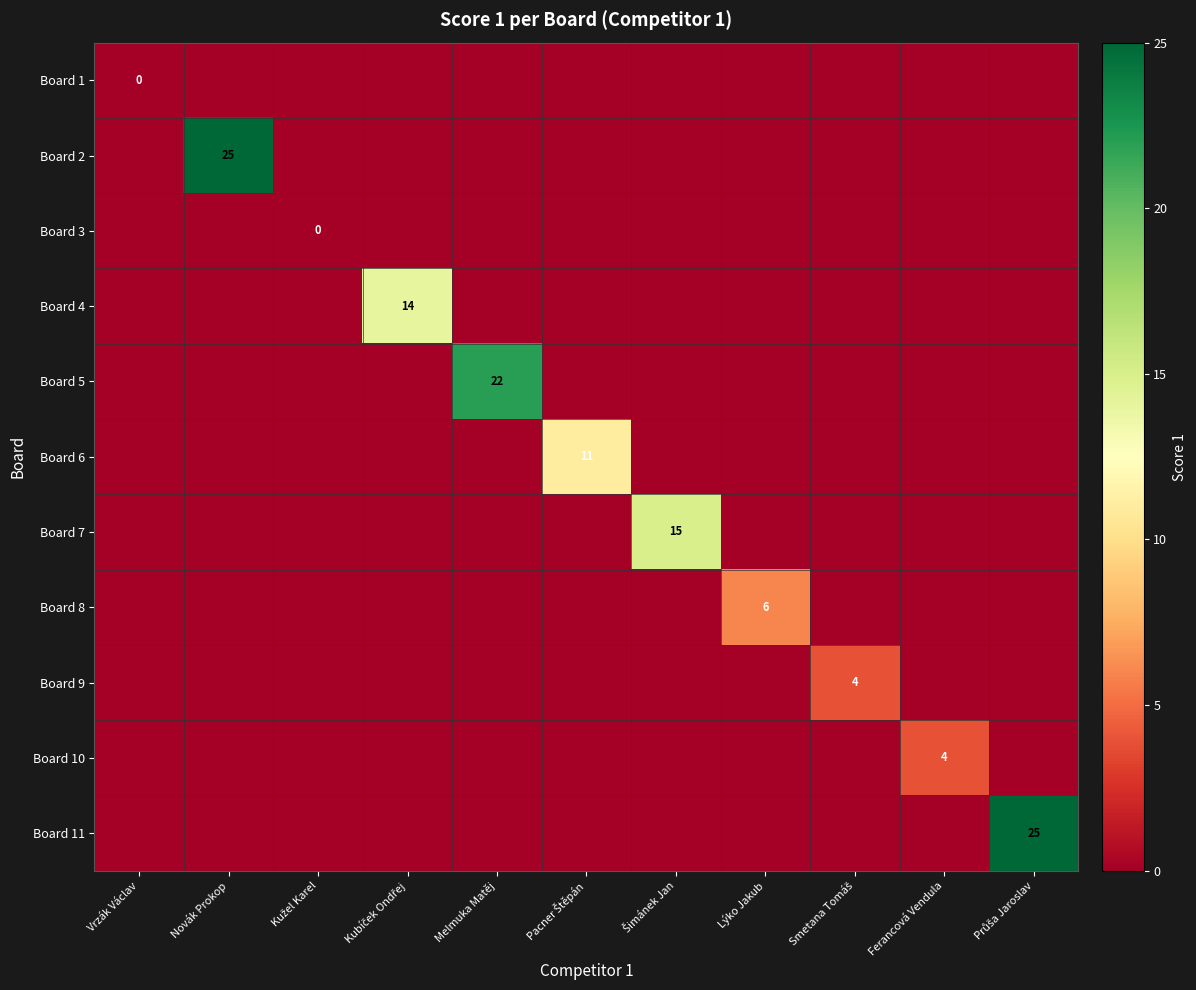

Rank the series by their maximum value, from lowest to highest.

Board 1, Board 3, Board 9, Board 10, Board 8, Board 6, Board 4, Board 7, Board 5, Board 2, Board 11